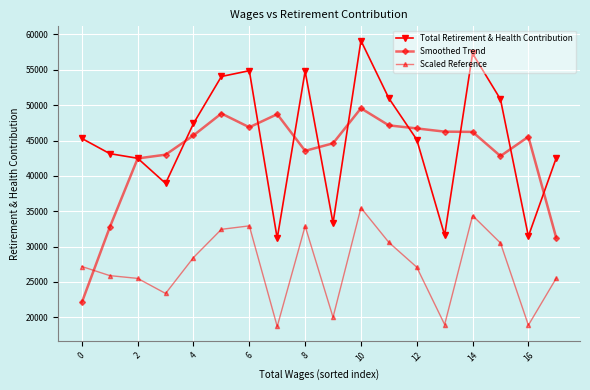

True or false: Total Retirement & Health Contribution and Smoothed Trend cross at least once.

True